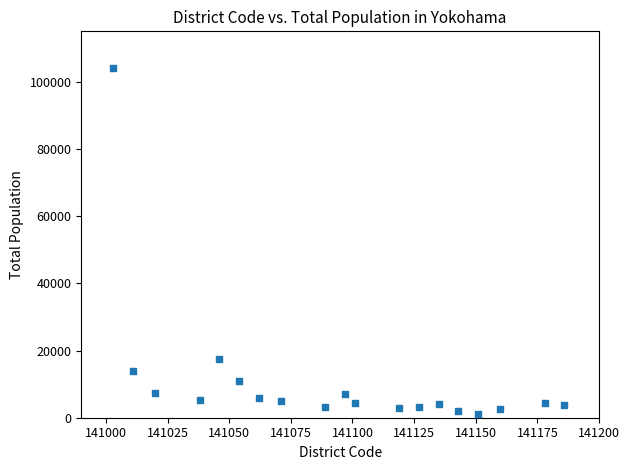

What is the range of X values (max minus min)?

183